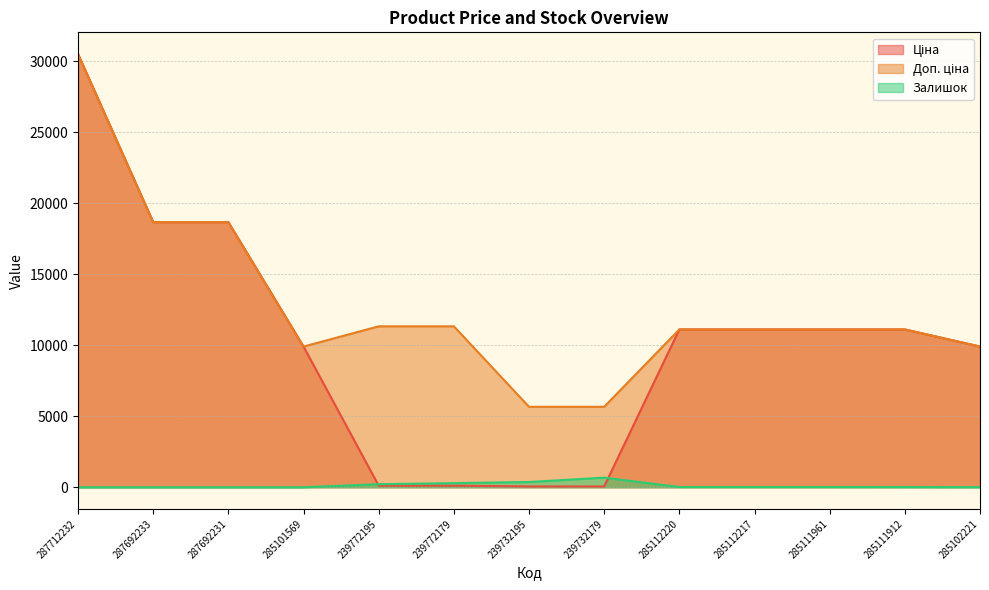

Which series has the largest range (max minus min)?

Ціна